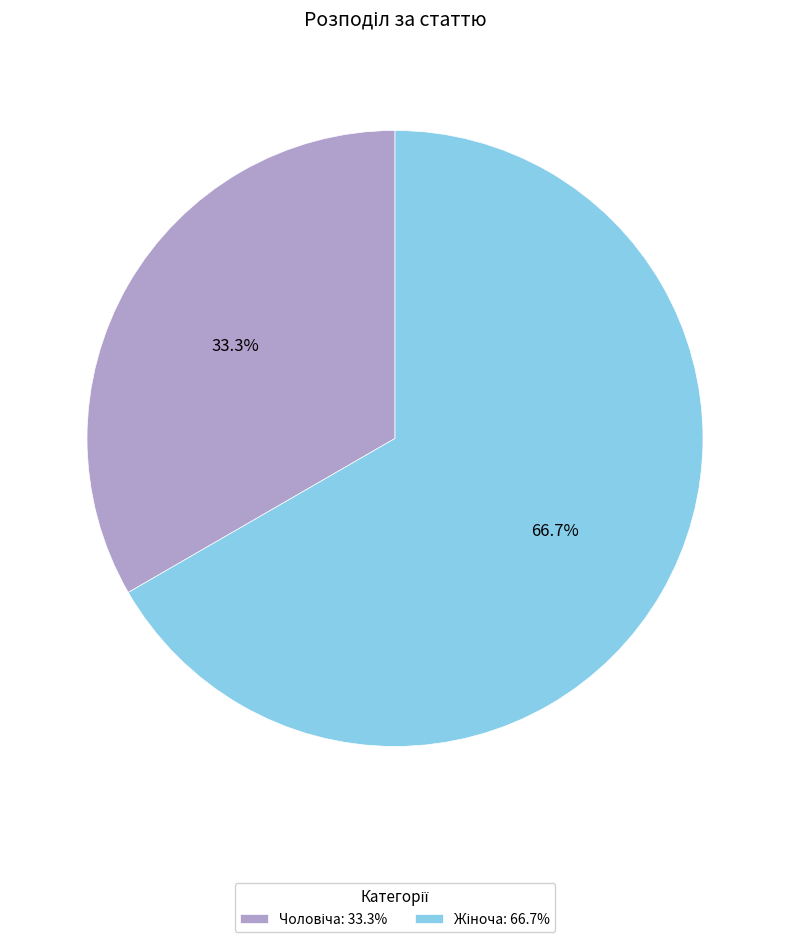

Is there any slice that represents more than half of the pie?

Yes